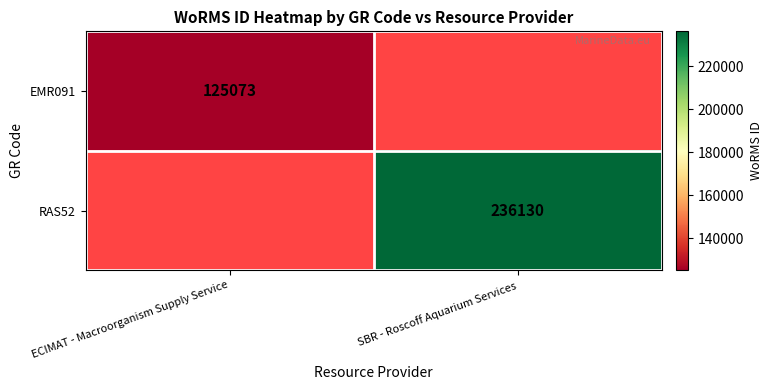

True or false: EMR091 has a value of 125073 at ECIMAT - Macroorganism Supply Service.

True